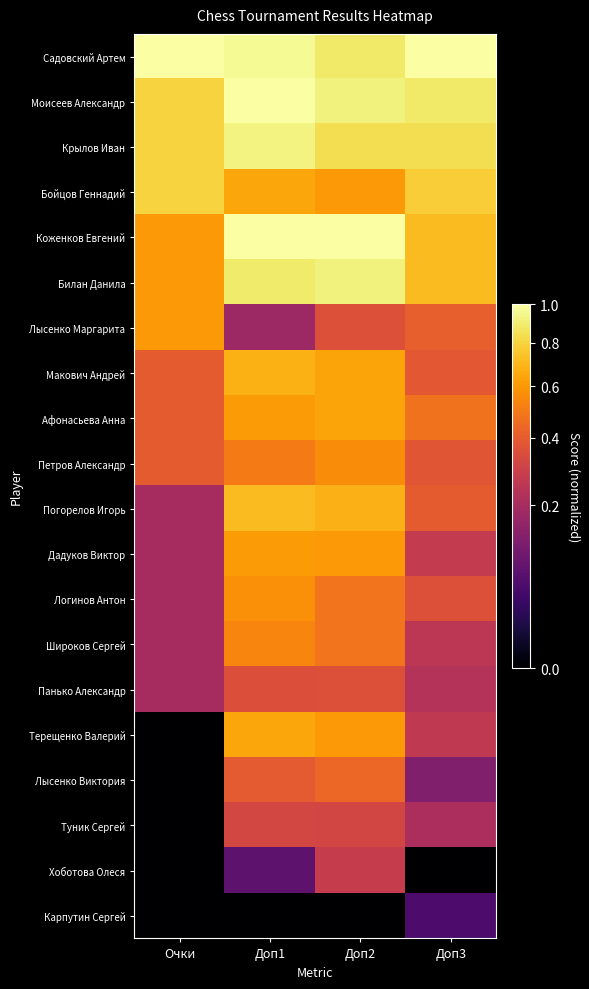

What is the spread (max minus min) of values at Доп3?

1.0